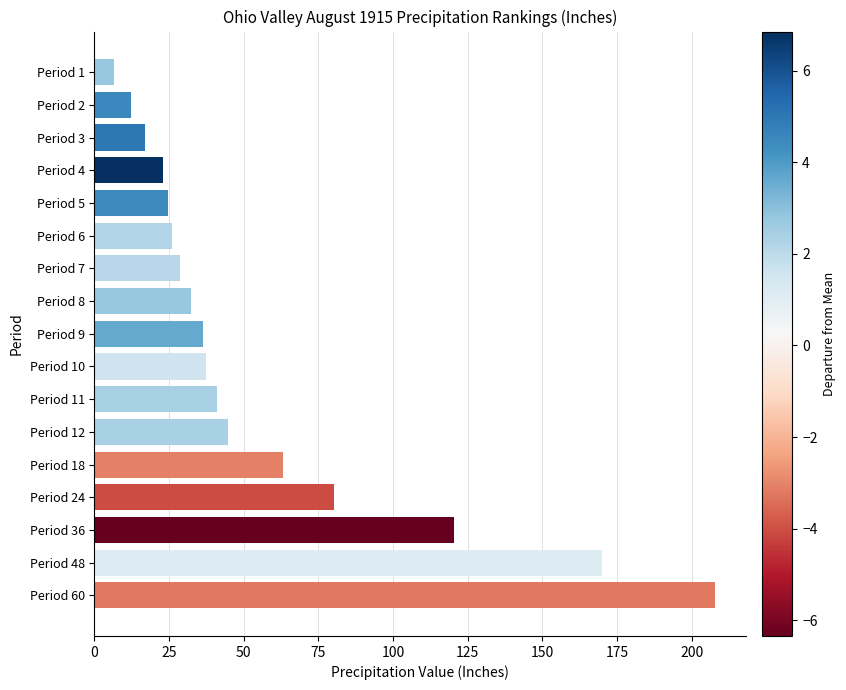

What is the smallest value displayed?

6.4